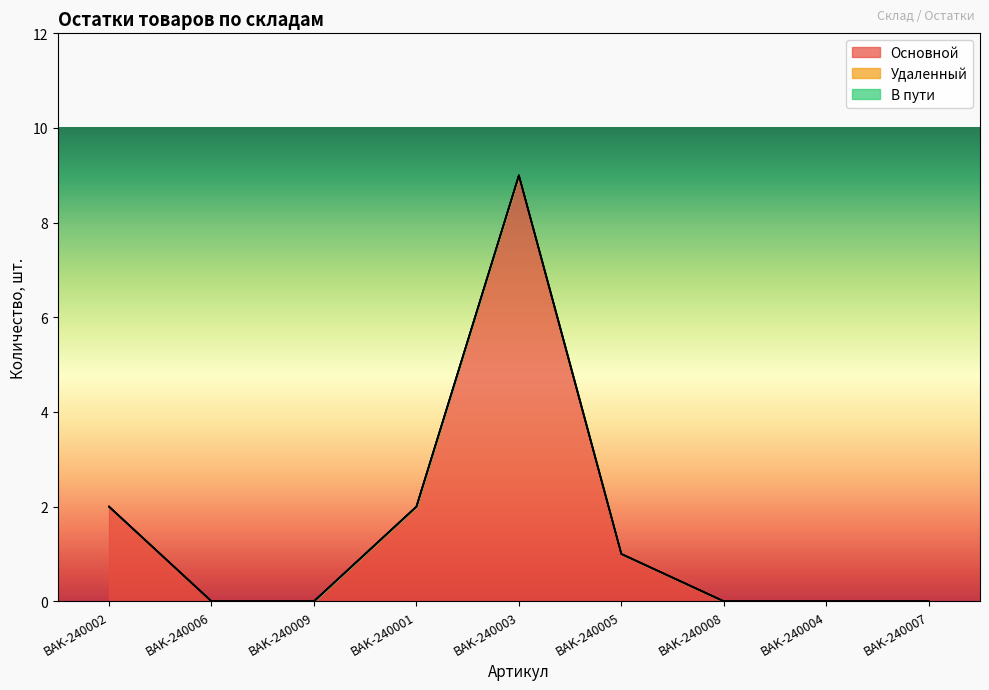

Does the chart have visible grid lines?

No